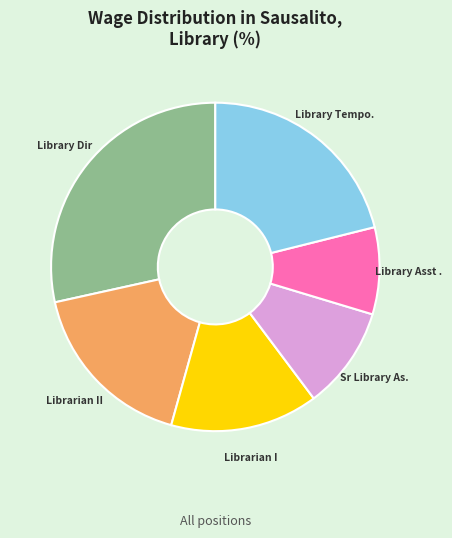

Is there any slice that represents more than half of the pie?

No